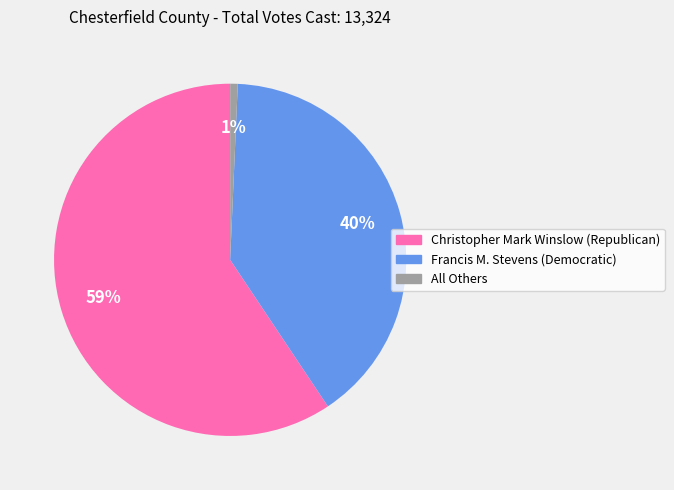

Between Christopher Mark Winslow (Republican) and Francis M. Stevens (Democratic), which is larger?

Christopher Mark Winslow (Republican)